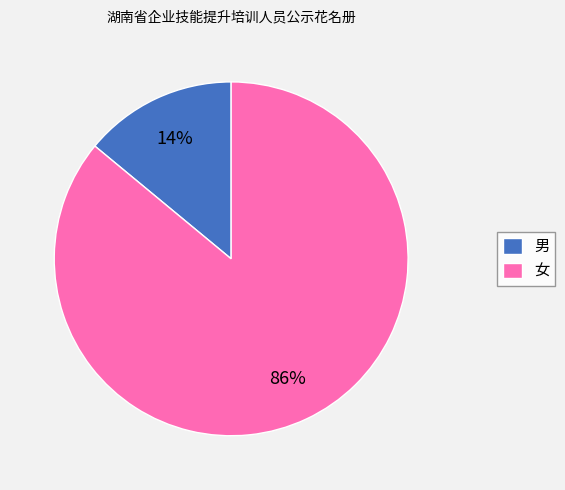

What percentage is the 女 slice, to the nearest percent?

86%